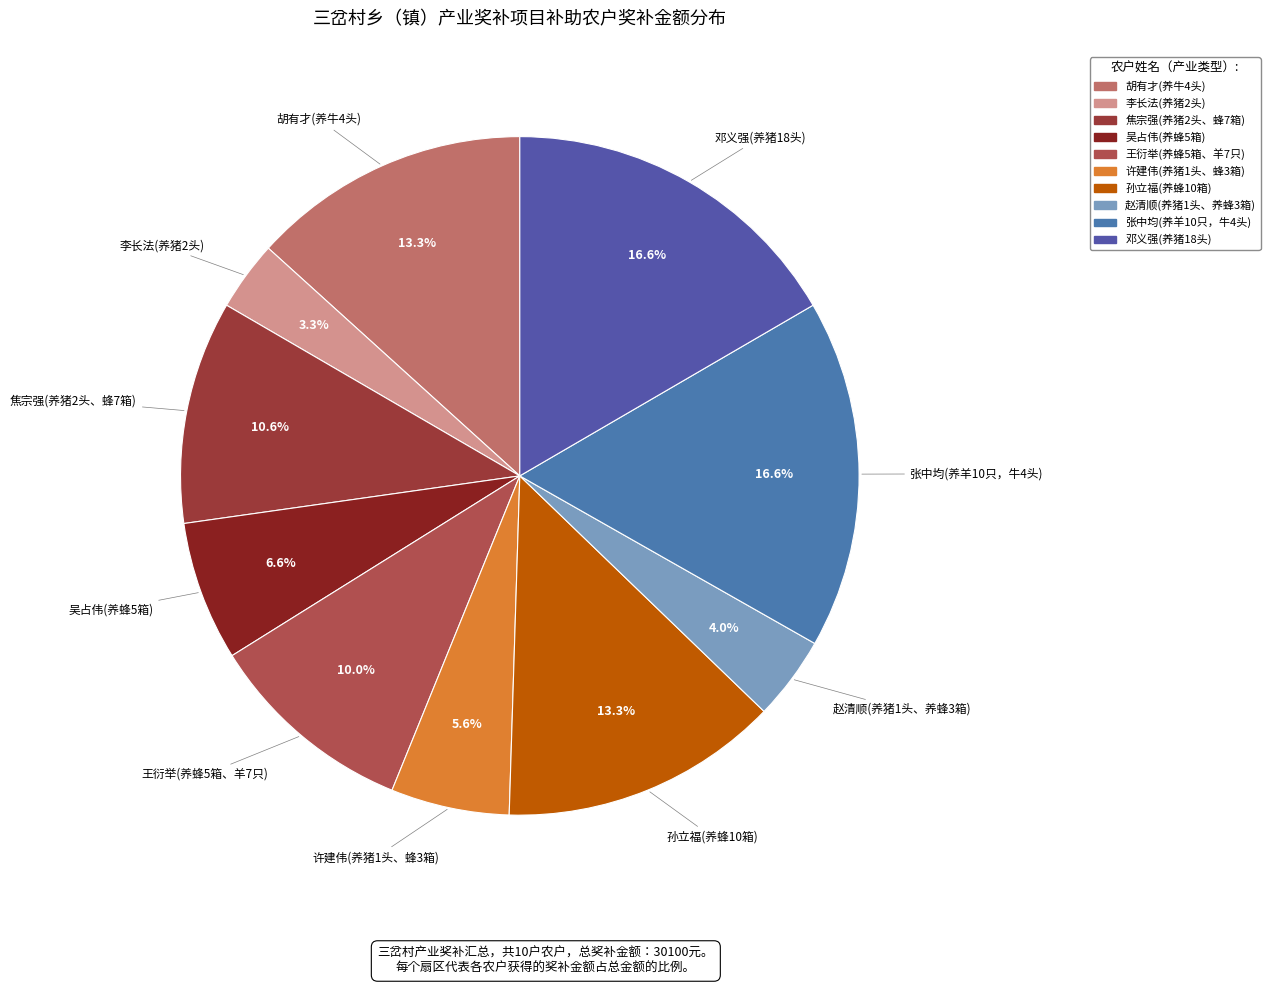

How many segments does this pie chart have?

10